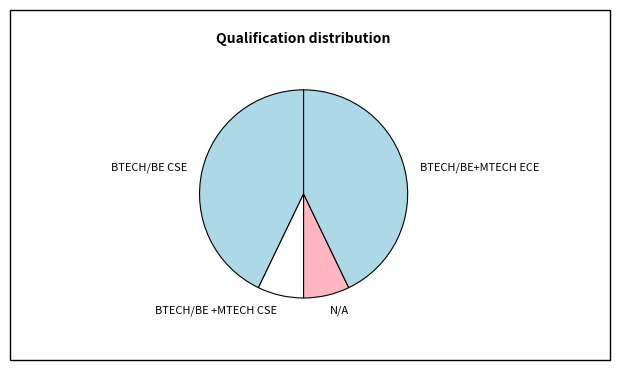

Is there a majority slice in this chart?

No